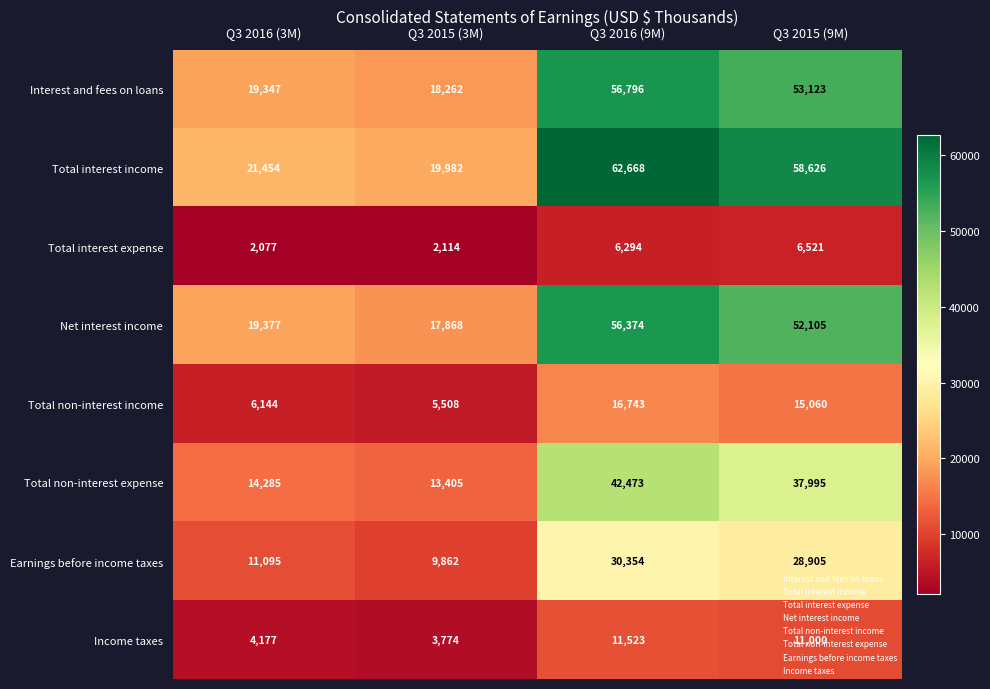

How many data points does each series have?

4